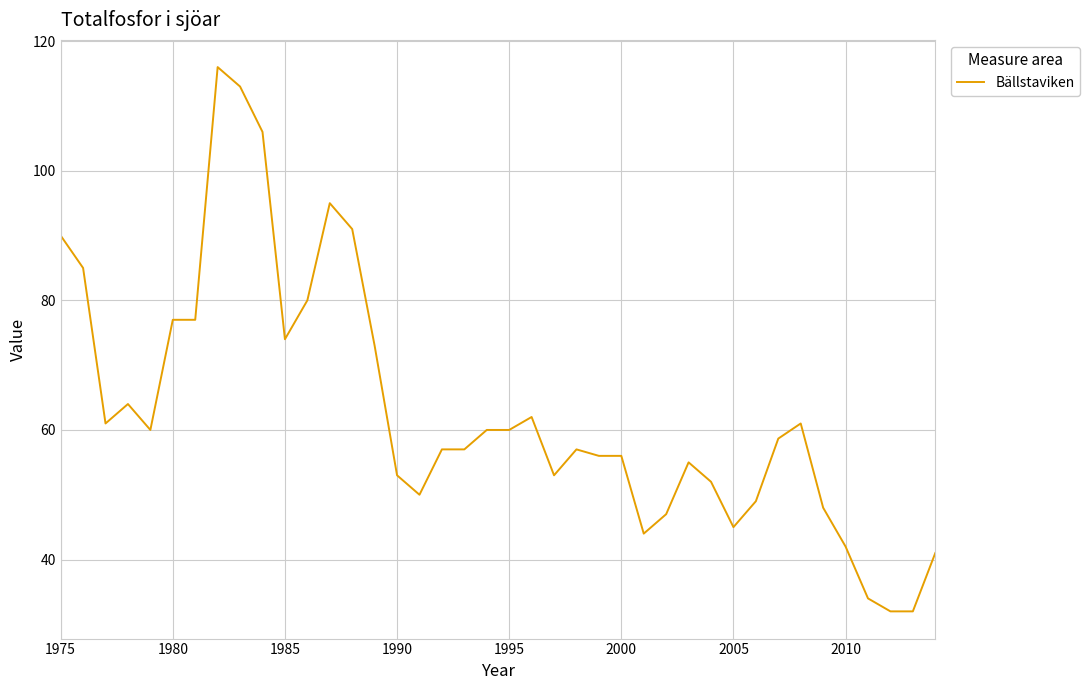

What is the sum of all values?

2523.7